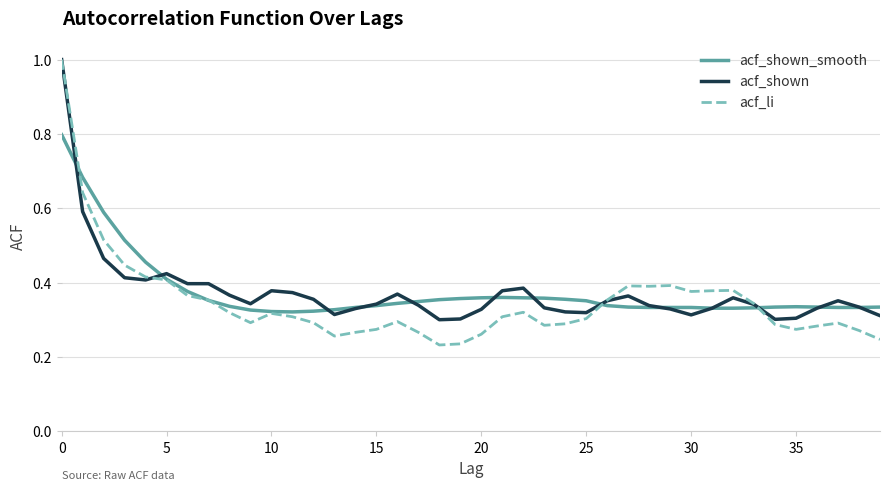

What are all the series names shown in the legend?

acf_shown_smooth, acf_shown, acf_li